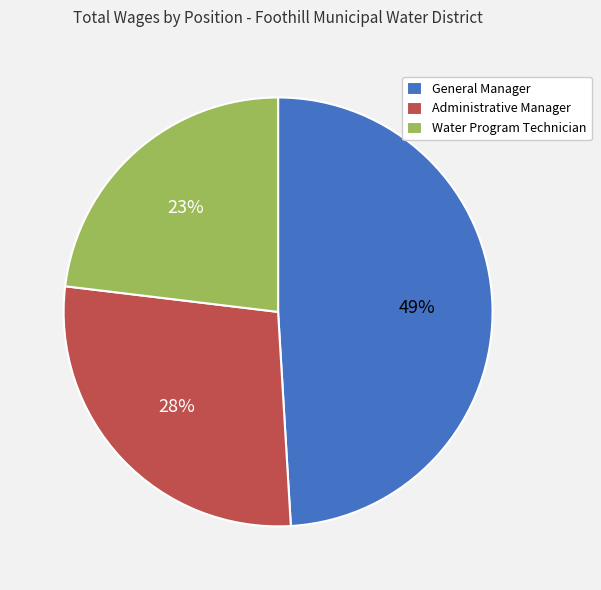

To the nearest percent, what portion does Administrative Manager represent?

28%